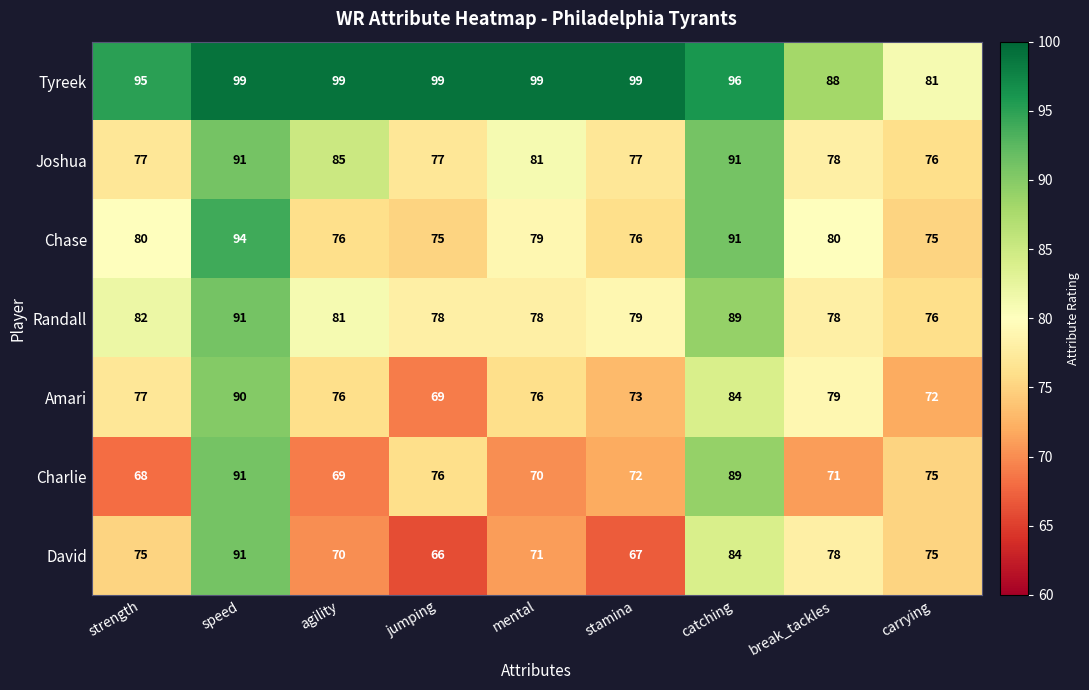

What is the minimum value shown in the chart?

66